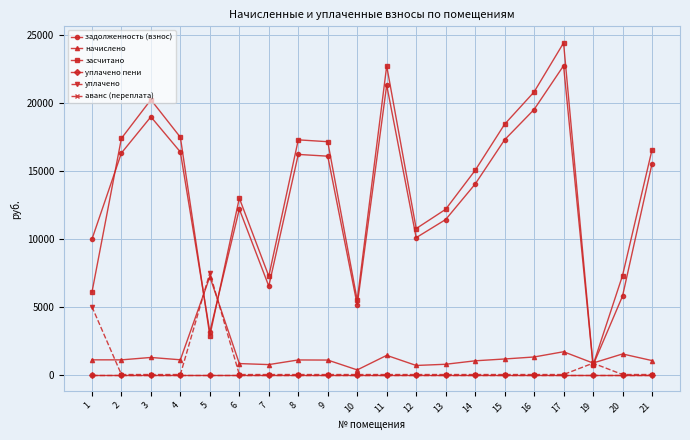

Is this an area chart (filled region under the line)?

No